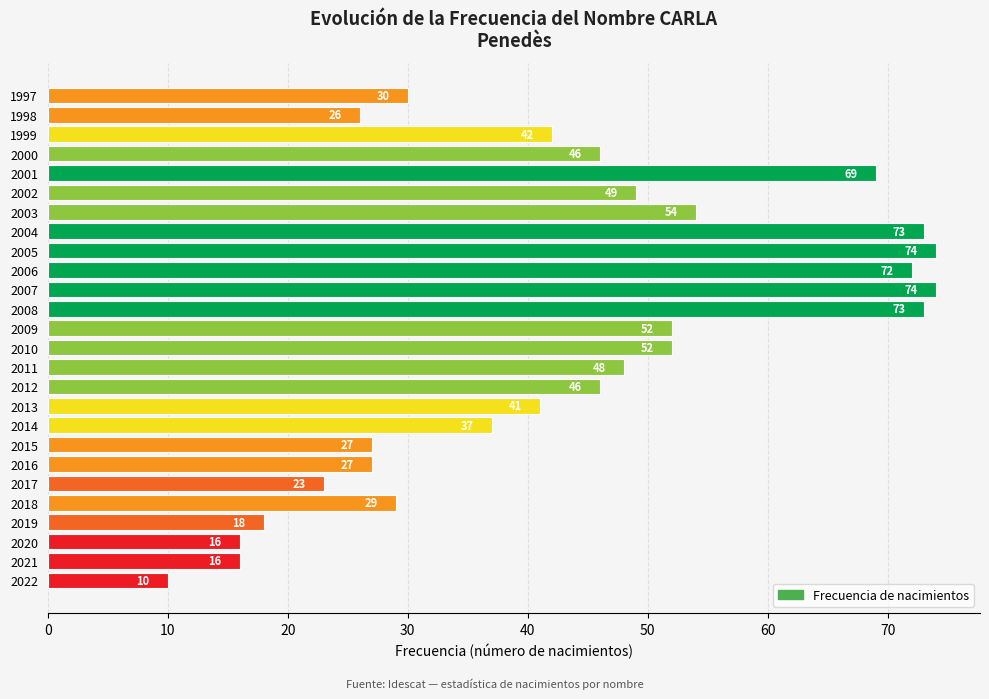

What is the difference between the maximum and minimum values?

64